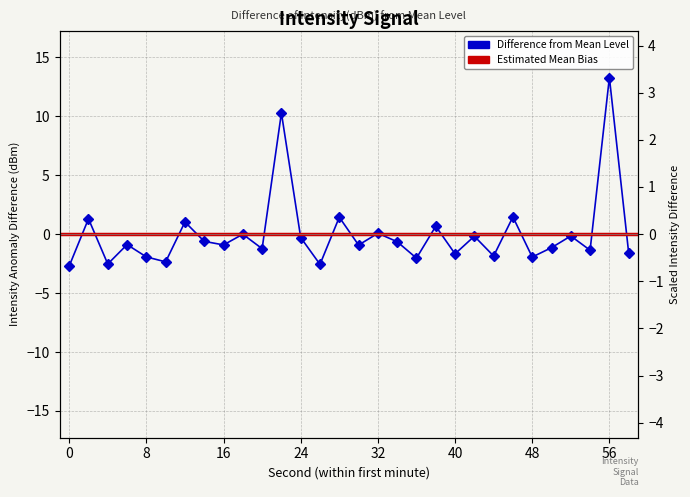

At which category does the chart reach its peak across all series?

56